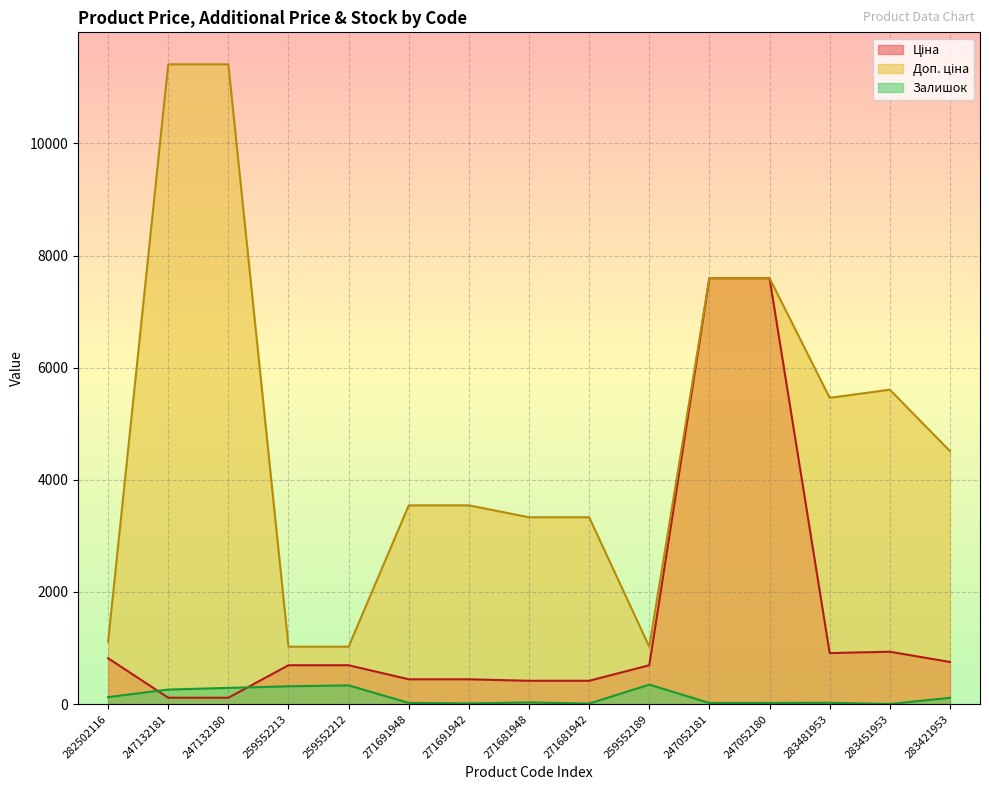

Reading left to right, list all the values displayed in this chart.

Ціна: 282502116=818.5	247132181=114.1	247132180=114.1	259552213=693.7	259552212=693.7	271691948=443.1	271691942=443.1	271681948=416.6	271681942=416.6	259552189=693.7	247052181=7596.5	247052180=7596.5	283481953=910.4	283451953=934.5	283421953=752.2
Доп. ціна: 282502116=1109.2	247132181=11410.0	247132180=11410.0	259552213=1024.6	259552212=1024.6	271691948=3545.0	271691942=3545.0	271681948=3332.5	271681942=3332.5	259552189=1024.6	247052181=7596.5	247052180=7596.5	283481953=5462.3	283451953=5607.2	283421953=4513.3
Залишок: 282502116=125.0	247132181=260.0	247132180=290.0	259552213=318.0	259552212=335.0	271691948=22.0	271691942=13.0	271681948=30.0	271681942=10.0	259552189=348.0	247052181=20.0	247052180=21.0	283481953=24.0	283451953=2.0	283421953=113.0